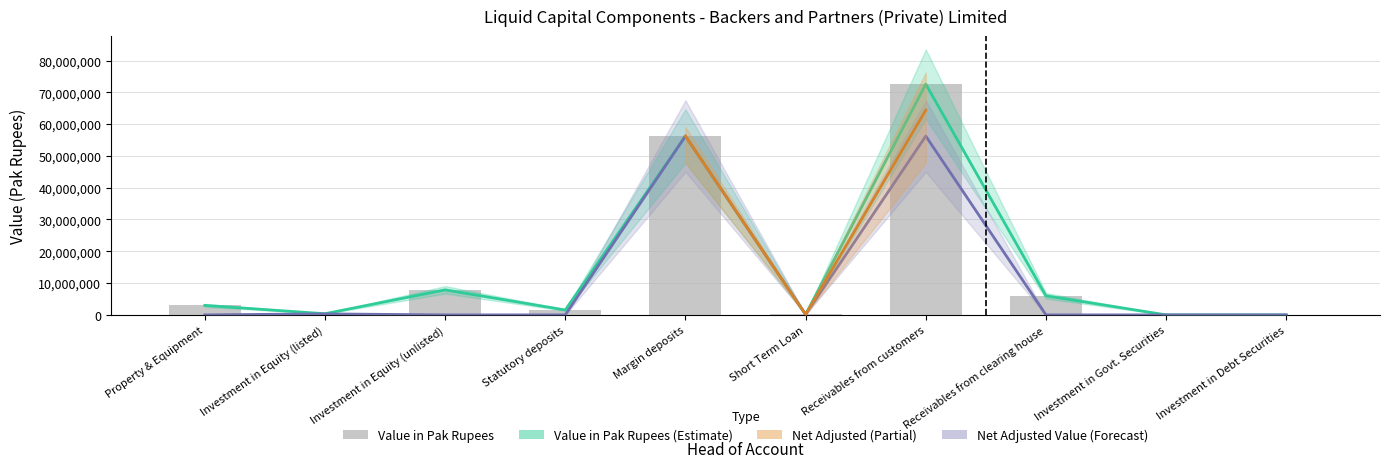

How many values are above zero?

8